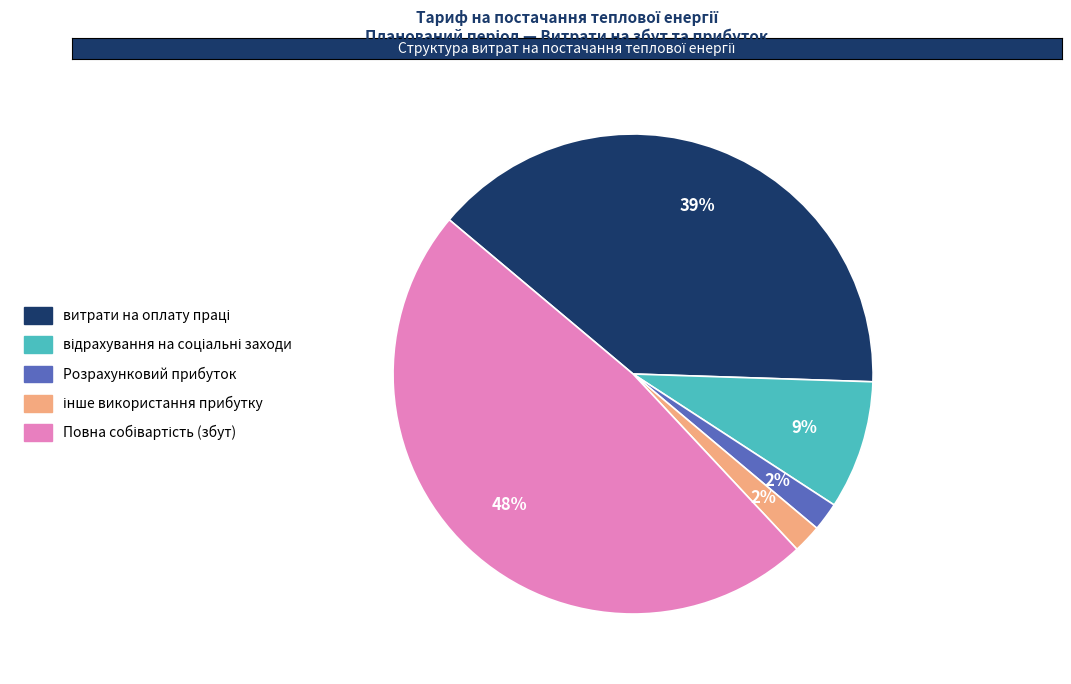

To the nearest percent, what is the difference between the largest and smallest slice percentages?

46%